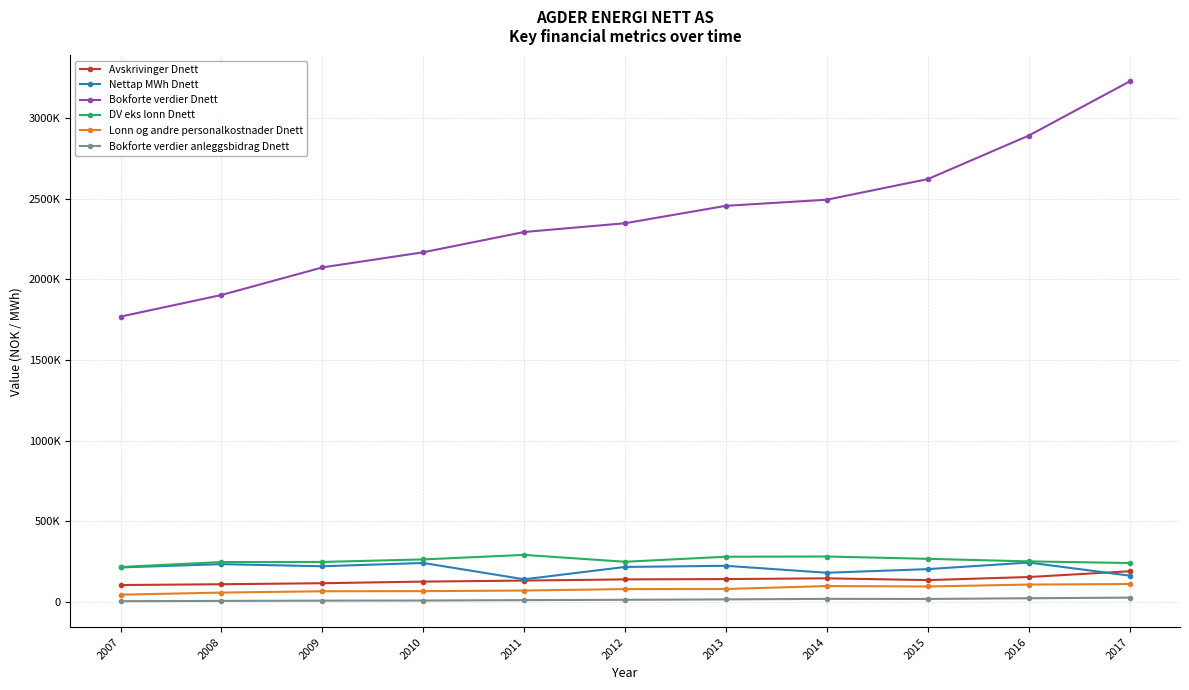

Rank the categories by Bokforte verdier Dnett value from lowest to highest.

2007, 2008, 2009, 2010, 2011, 2012, 2013, 2014, 2015, 2016, 2017